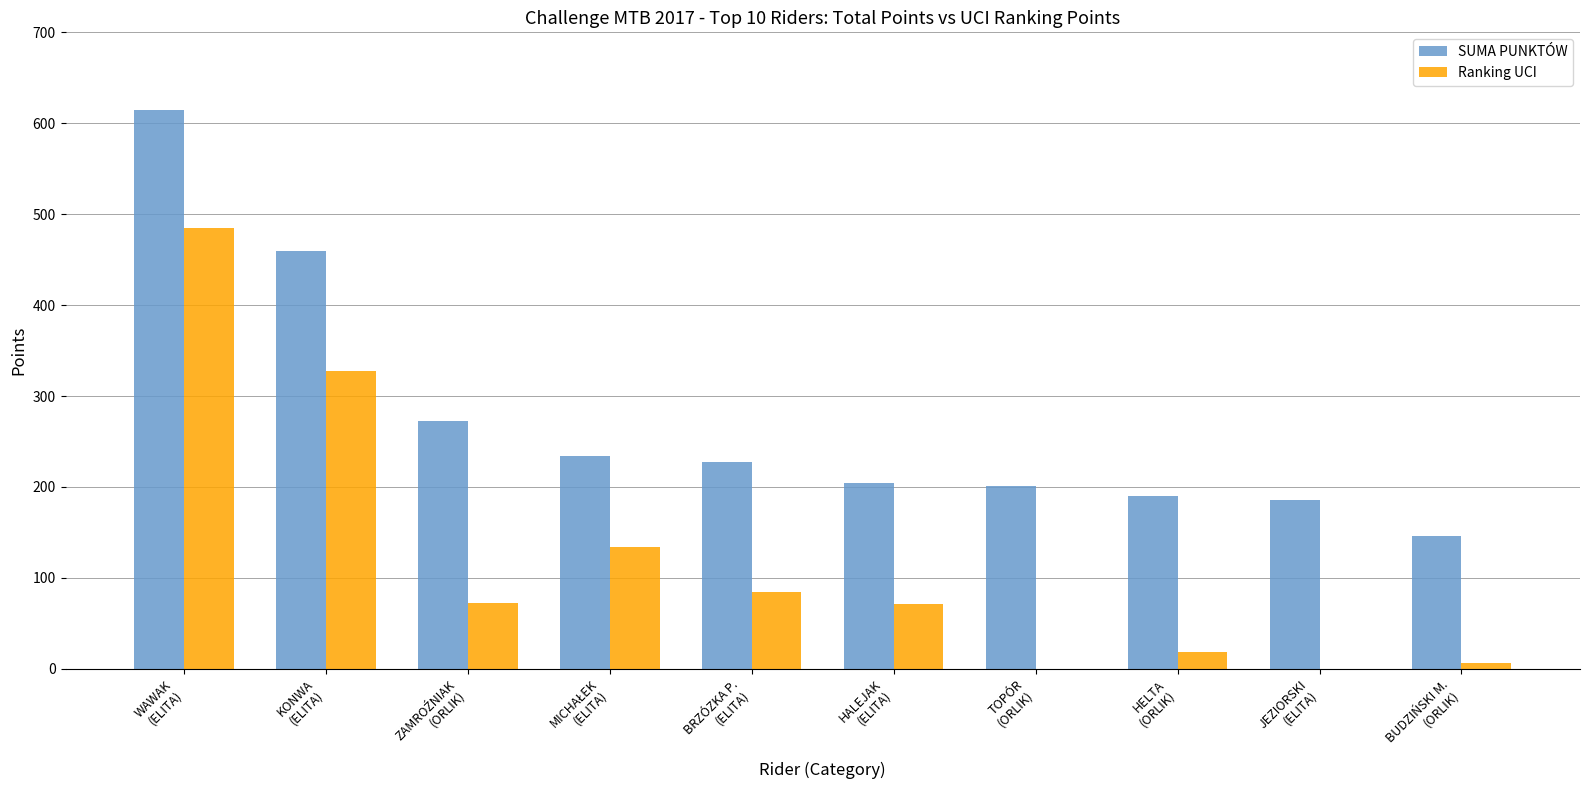

True or false: Ranking UCI has a value of 485 at WAWAK
(ELITA).

True